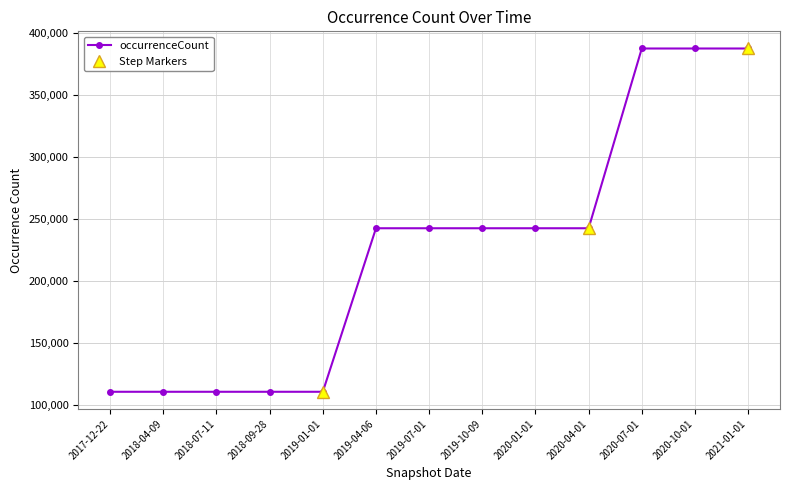

What is the difference between the maximum and minimum values?

276755